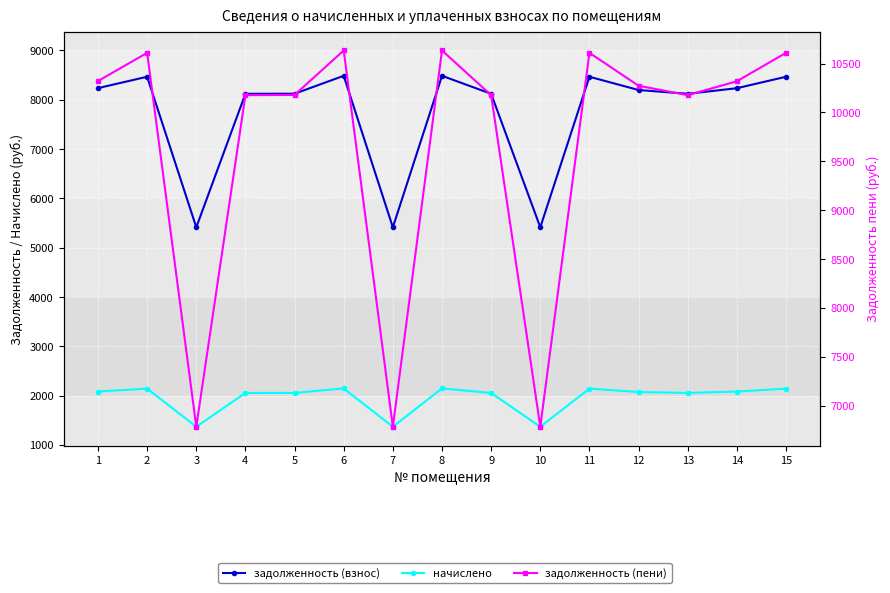

How many values in the начислено series exceed 2075?

8